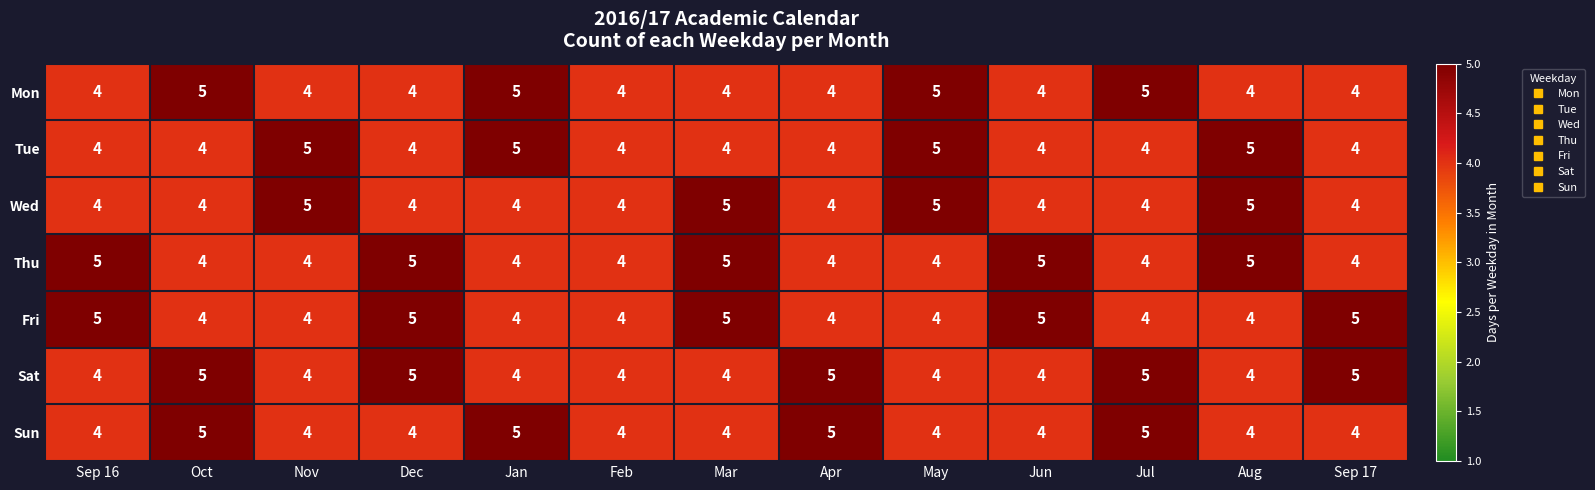

What is the average value of the Fri series?

4